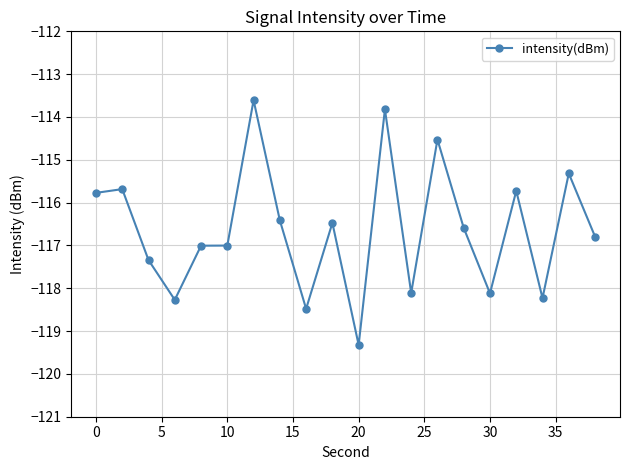

What is the maximum value shown in the chart?

-113.6